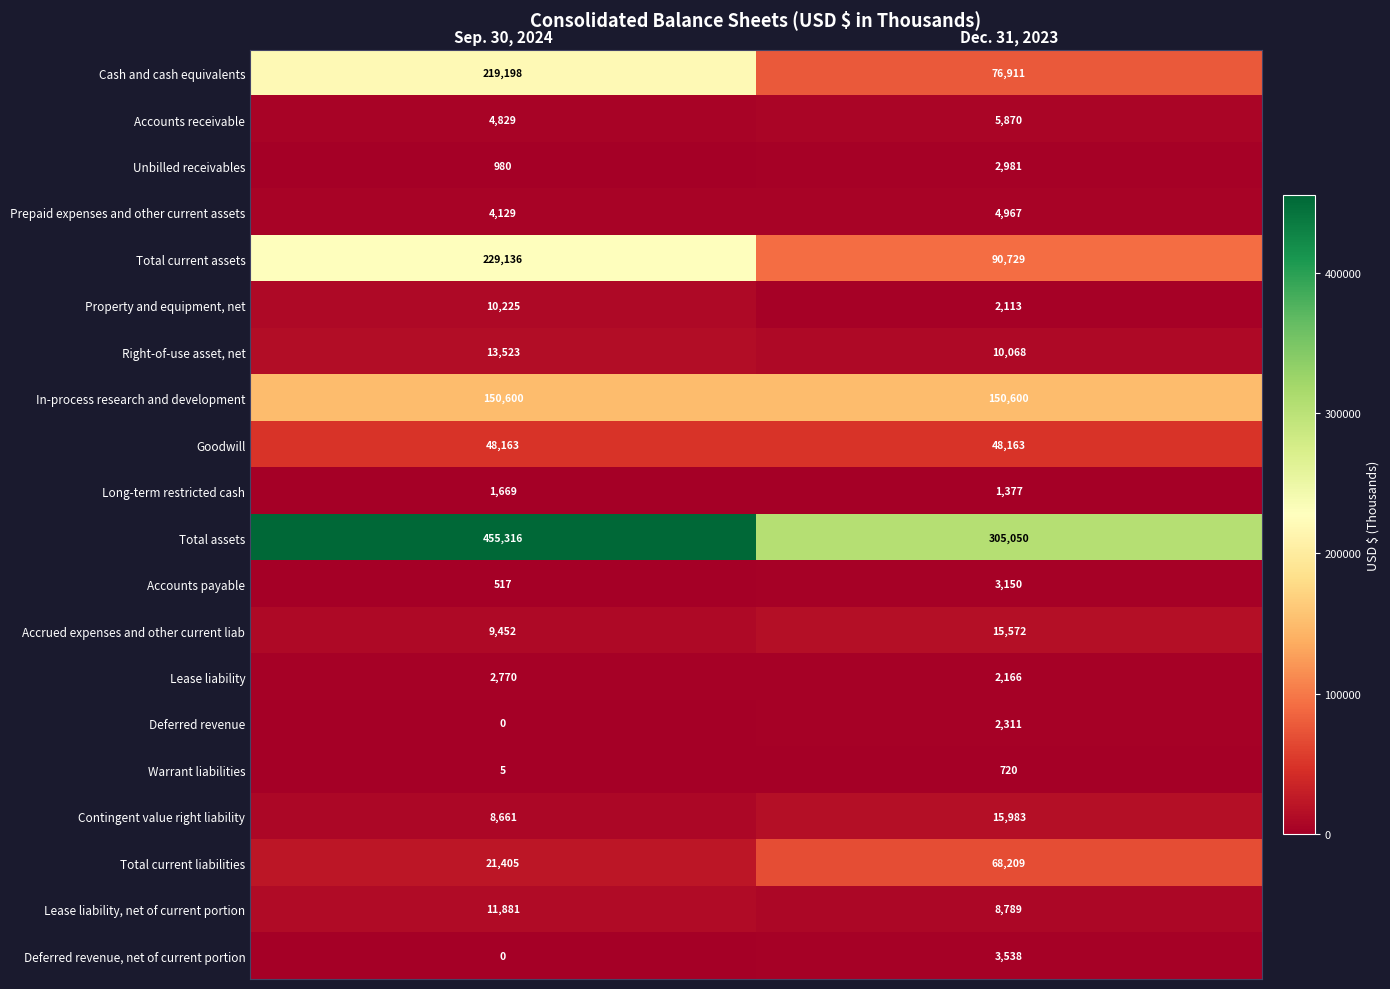

What is the difference between the maximum and minimum values in the Deferred revenue, net of current portion series?

3538